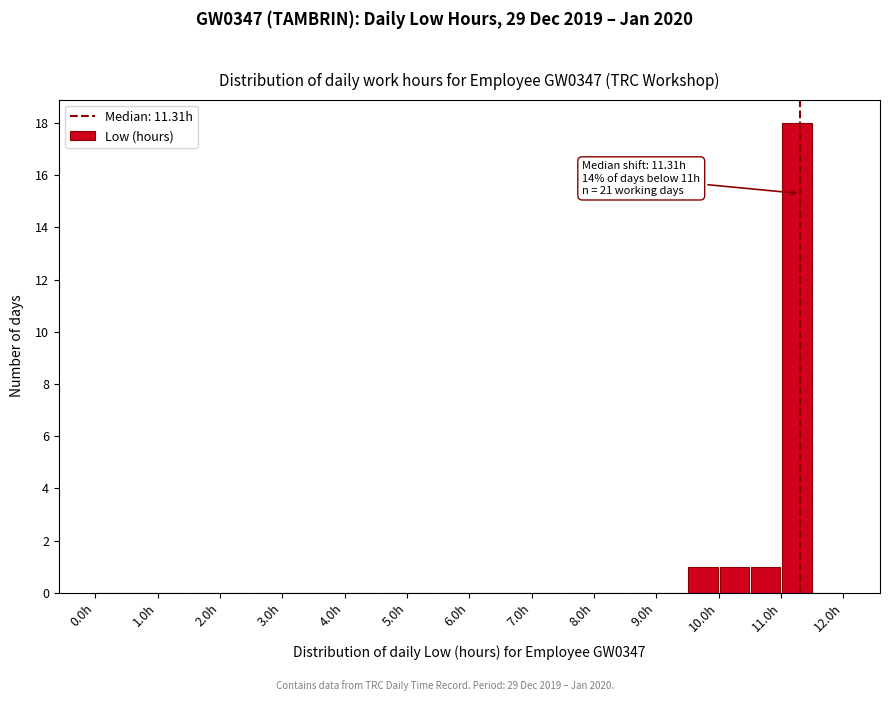

Over which range of the x-axis is the bar tallest?

11.0 to 11.5